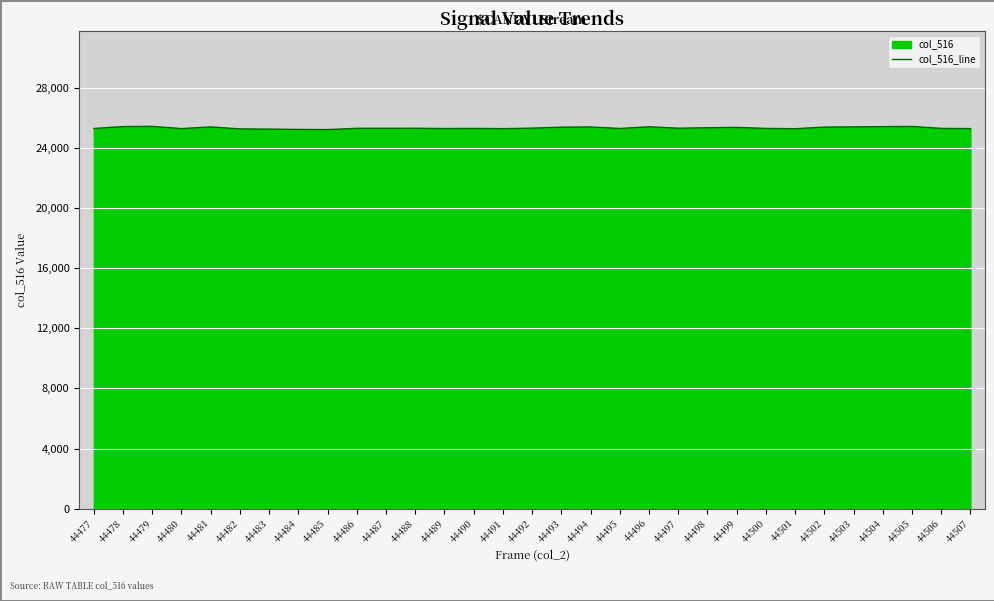

Reading right to left, list all the values displayed in this chart.

44507=25294	44506=25309	44505=25438	44504=25425	44503=25408	44502=25394	44501=25286	44500=25307	44499=25375	44498=25352	44497=25321	44496=25415	44495=25303	44494=25403	44493=25390	44492=25325	44491=25291	44490=25309	44489=25298	44488=25317	44487=25315	44486=25313	44485=25229	44484=25240	44483=25259	44482=25274	44481=25406	44480=25294	44479=25443	44478=25429	44477=25301